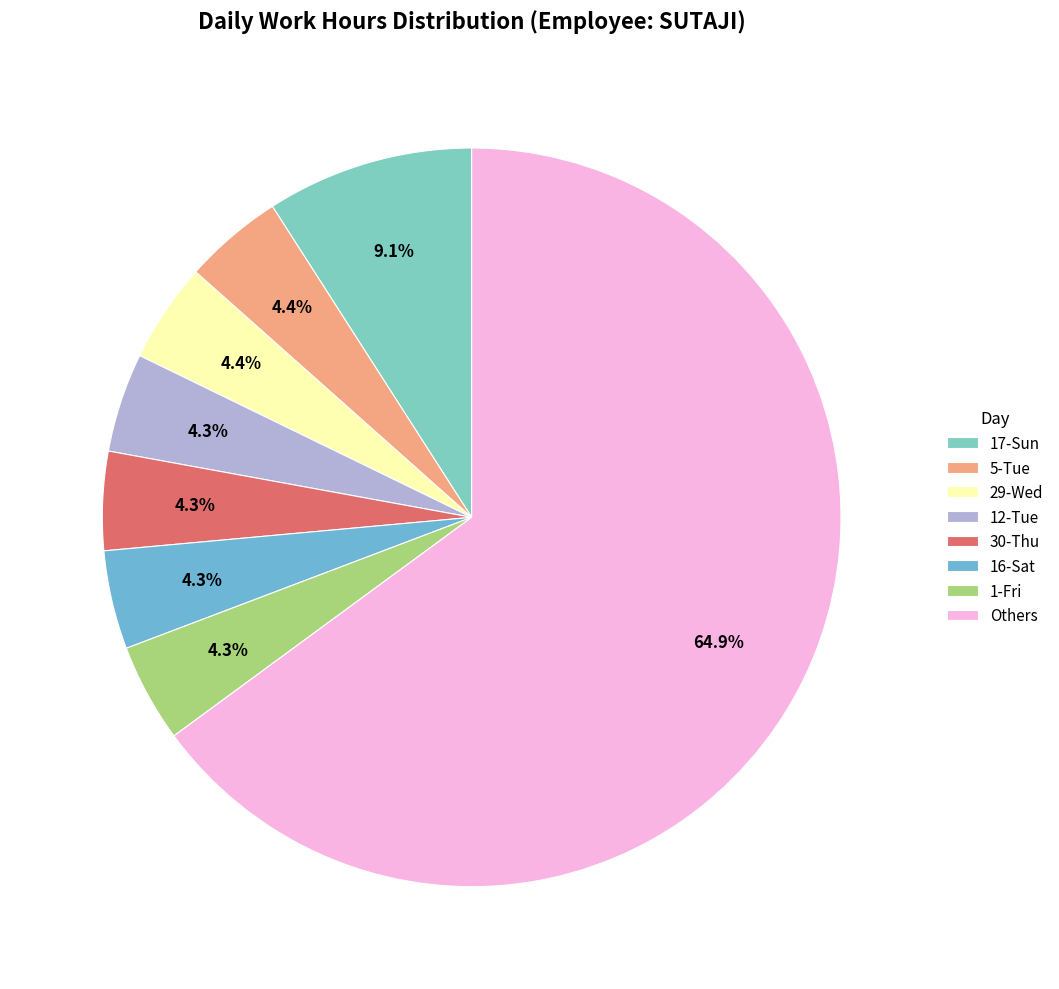

Count the number of slices in the pie.

8